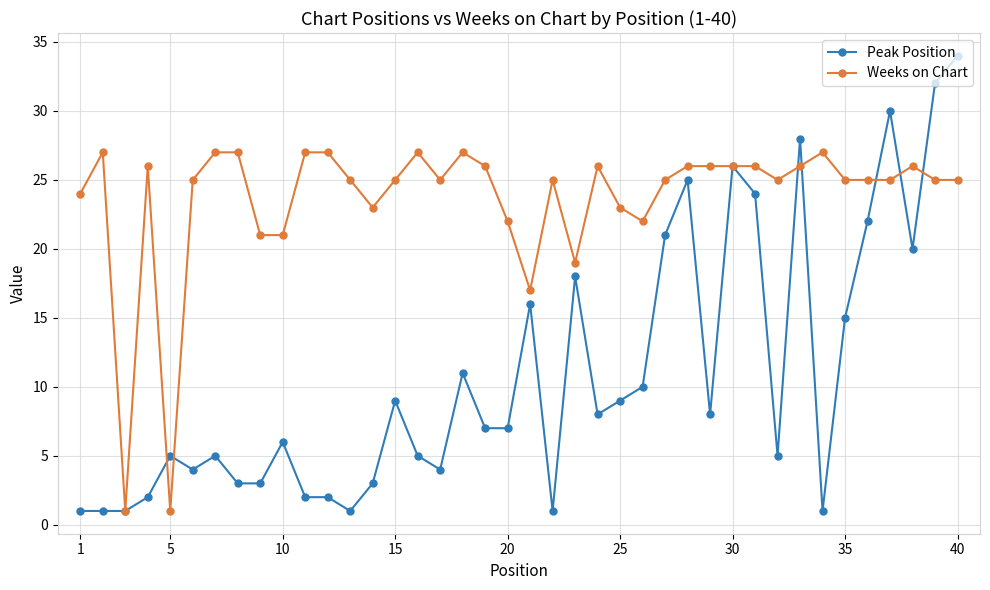

What is the value of the Weeks on Chart point at the 23rd from the left?

19